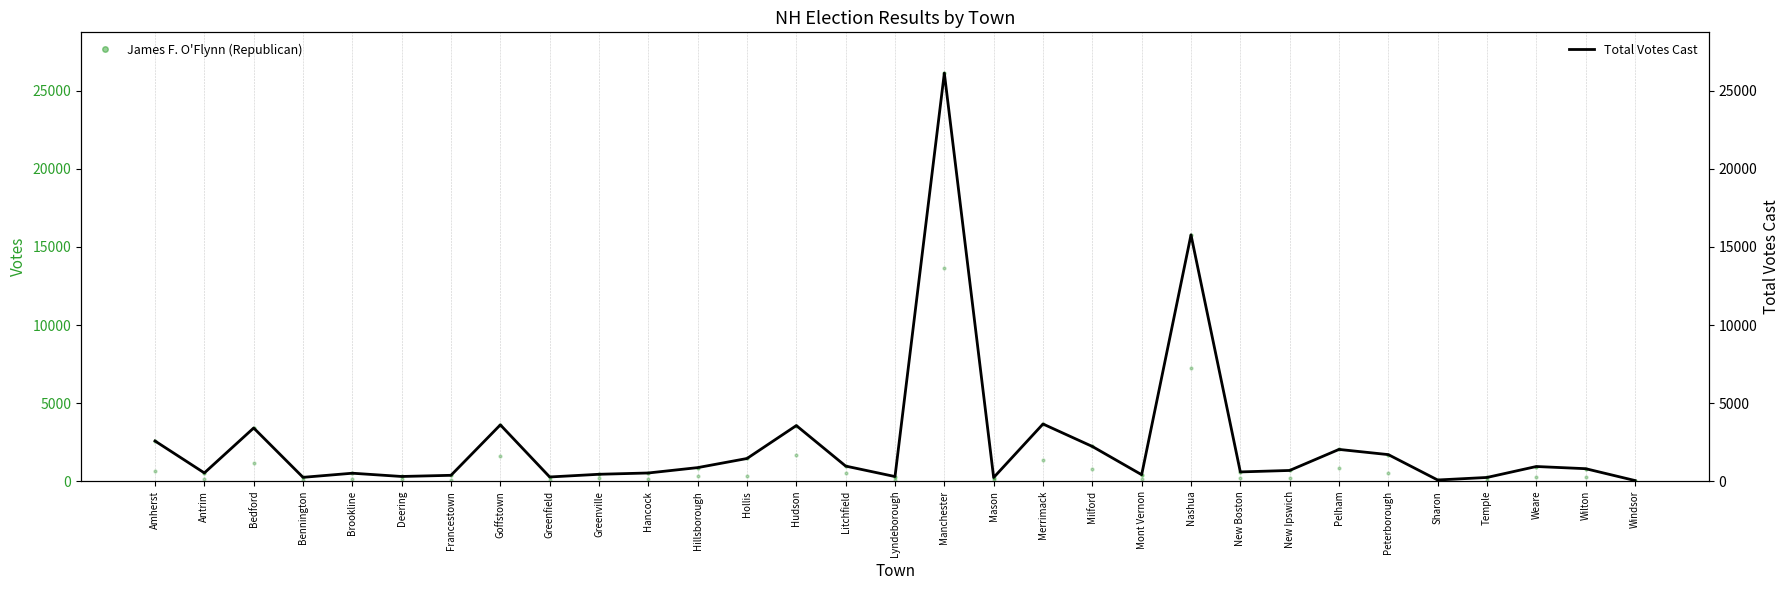

What is the spread (max minus min) of values at Hollis?

1095